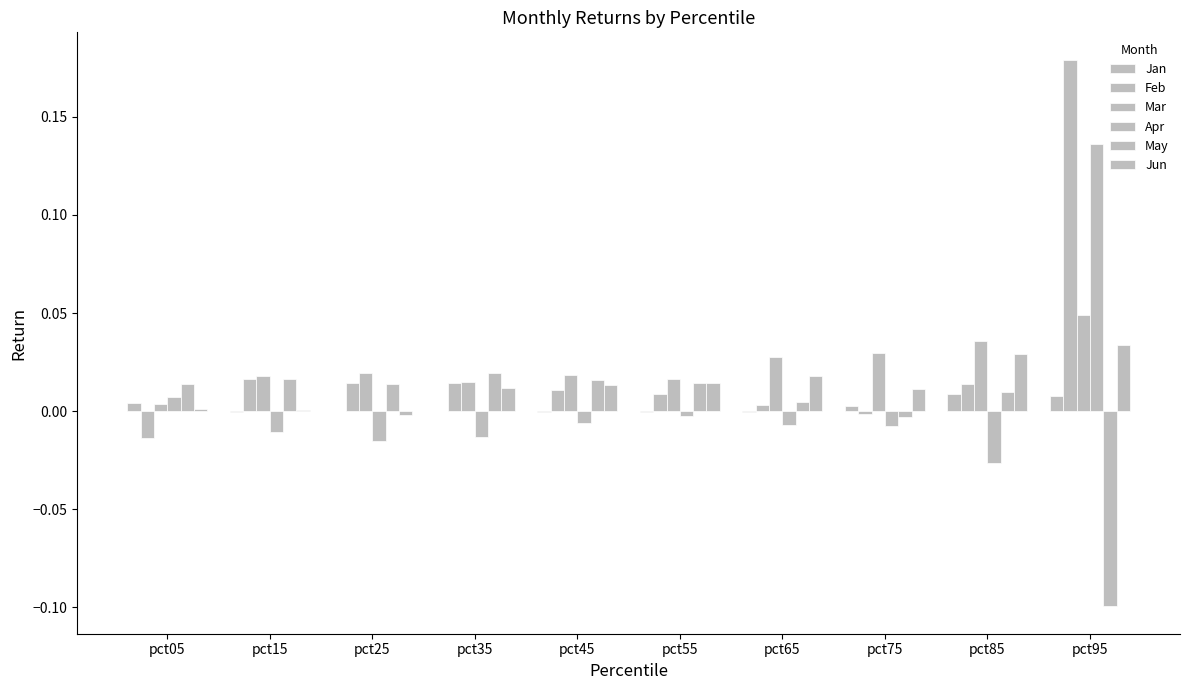

How many groups of bars are there?

10